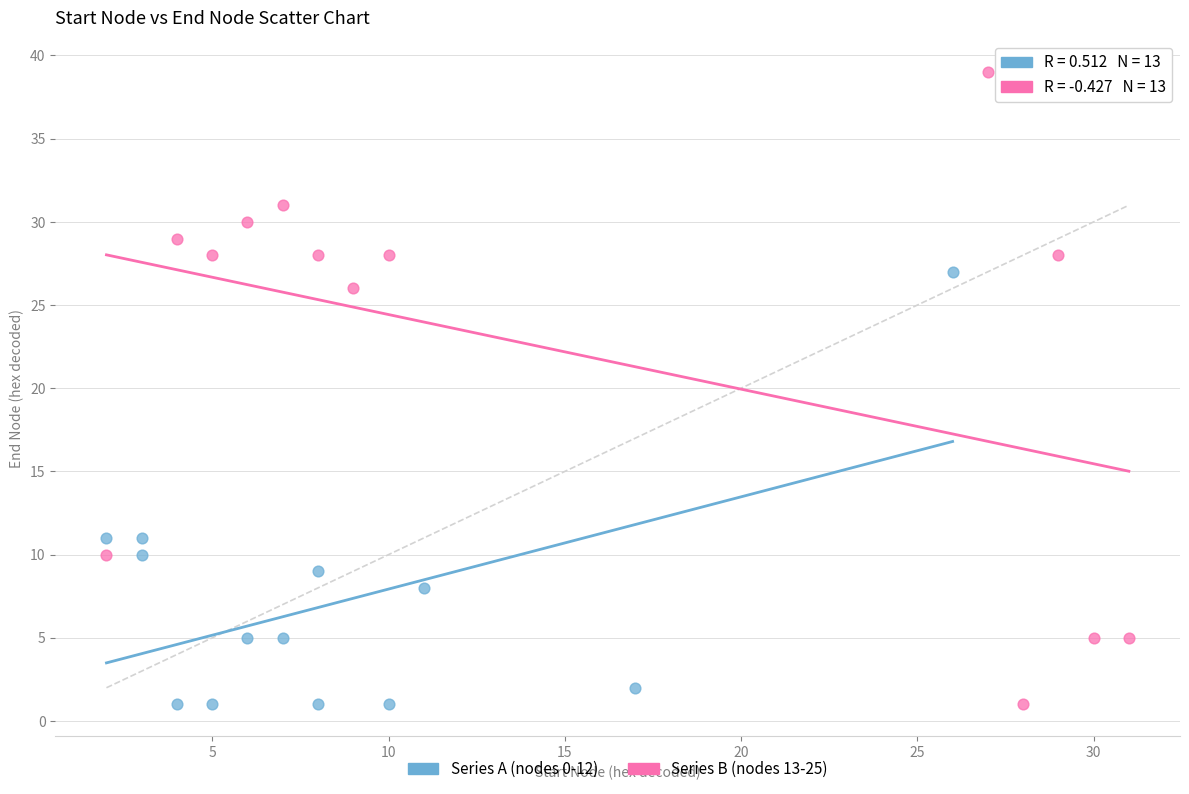

Which series reaches the maximum Y coordinate?

Series B (nodes 13-25)